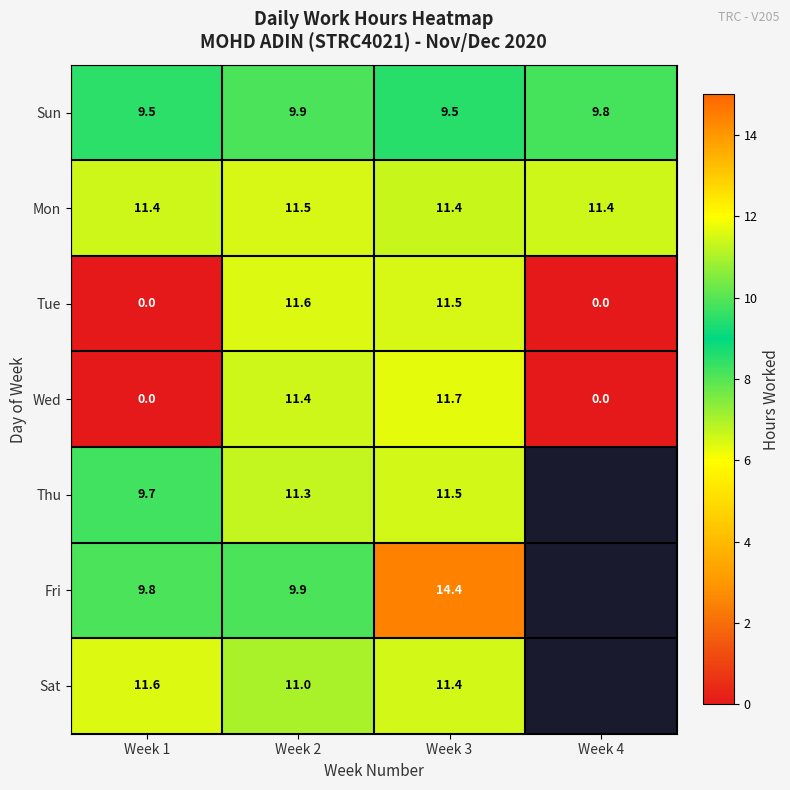

What is the maximum value for Wed?

11.7